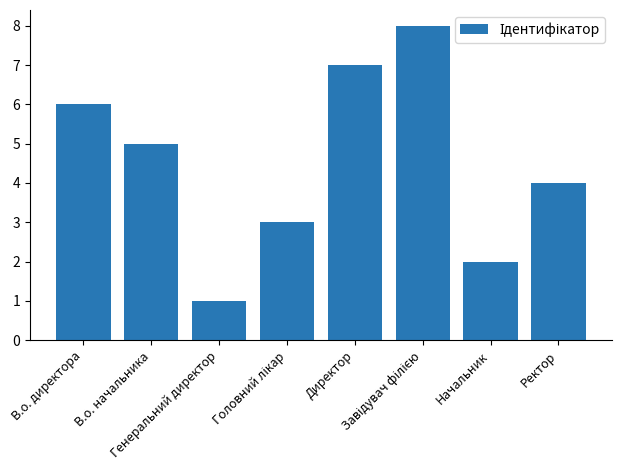

What is the sum of the values at Ректор and Генеральний директор?

5